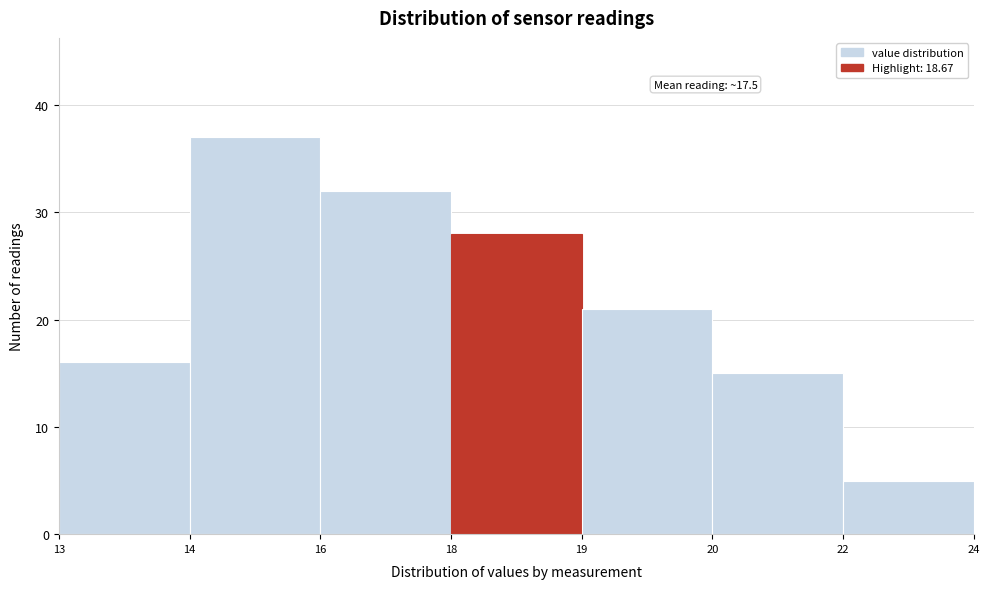

Reading right to left, what are all the values shown in this chart?

5	15	21	28	32	37	16